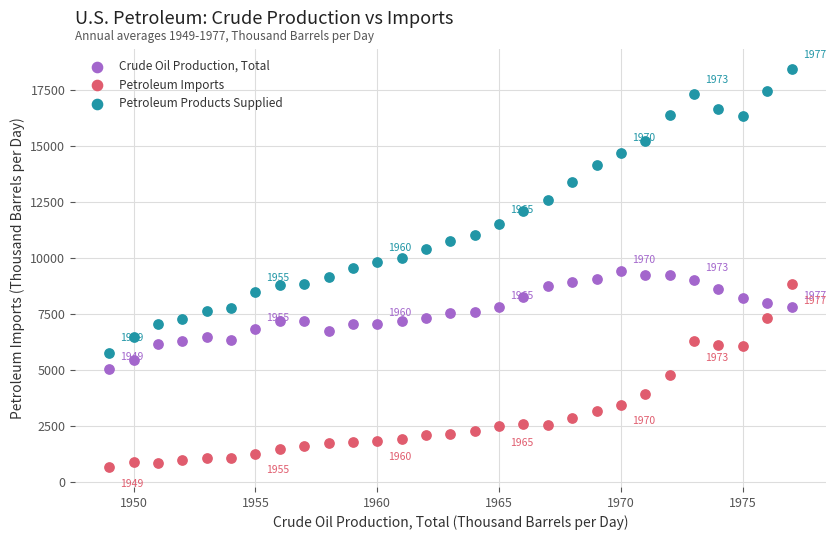

Which series contains the lowest Y value?

Petroleum Imports